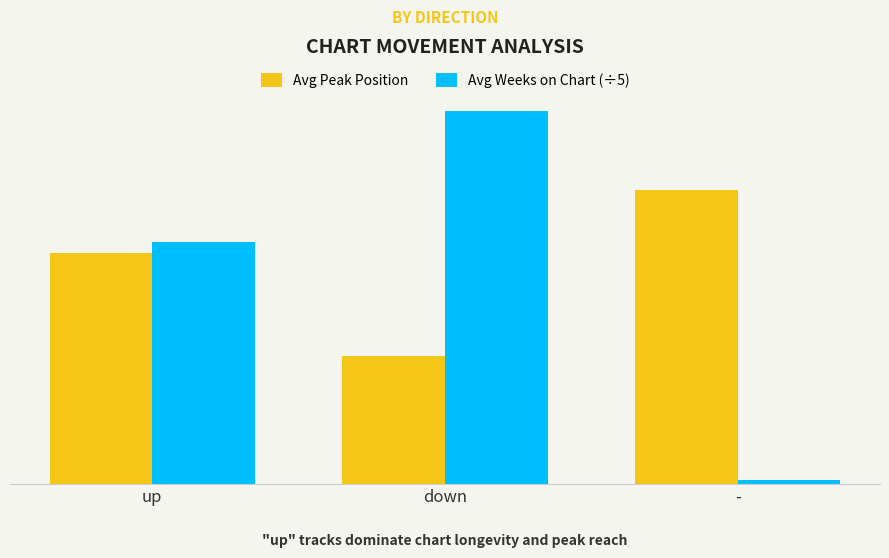

What is the label of the 1st bar from the right?

-